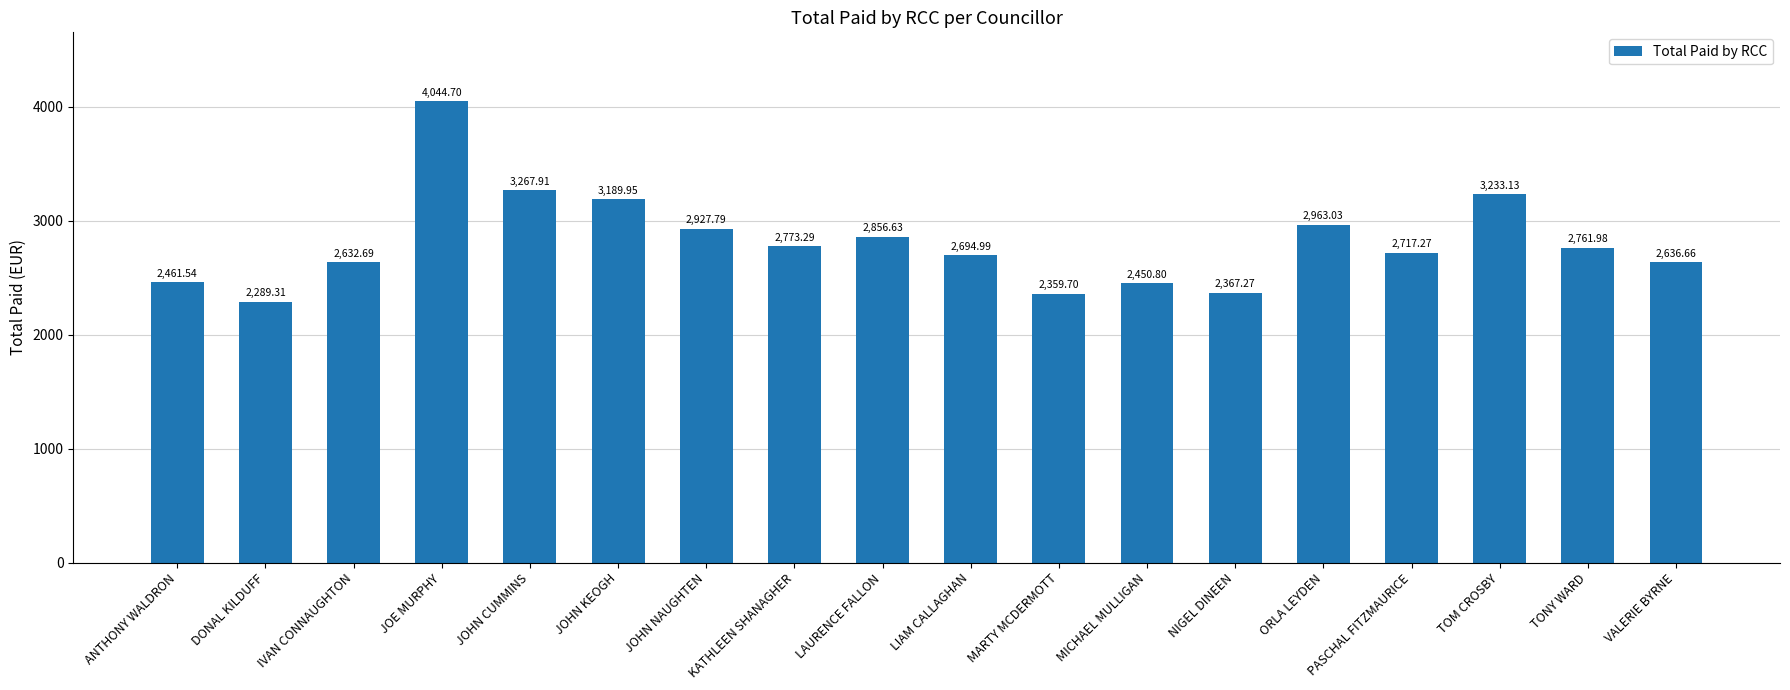

Where does the data first go above 2761?

JOE MURPHY